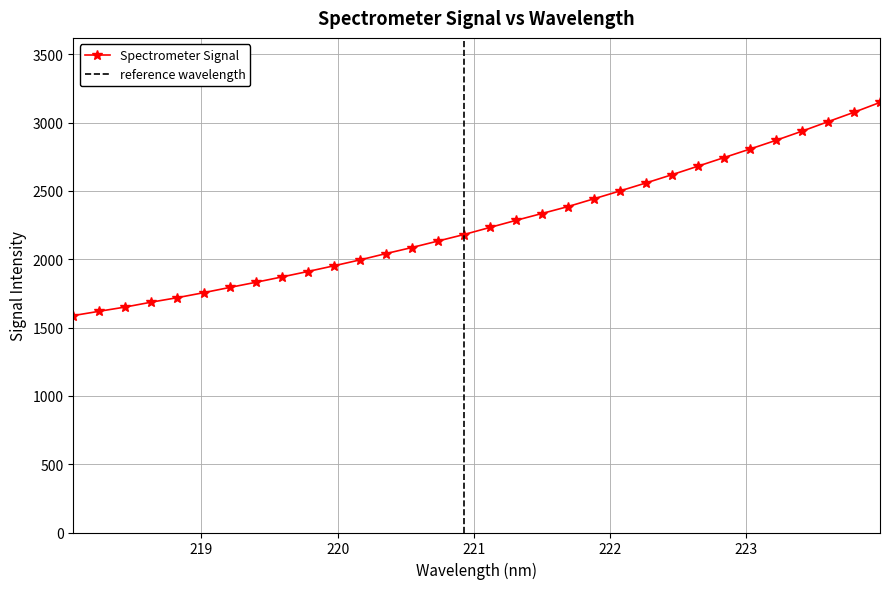

Which category has the lowest value across all series?

218.0596